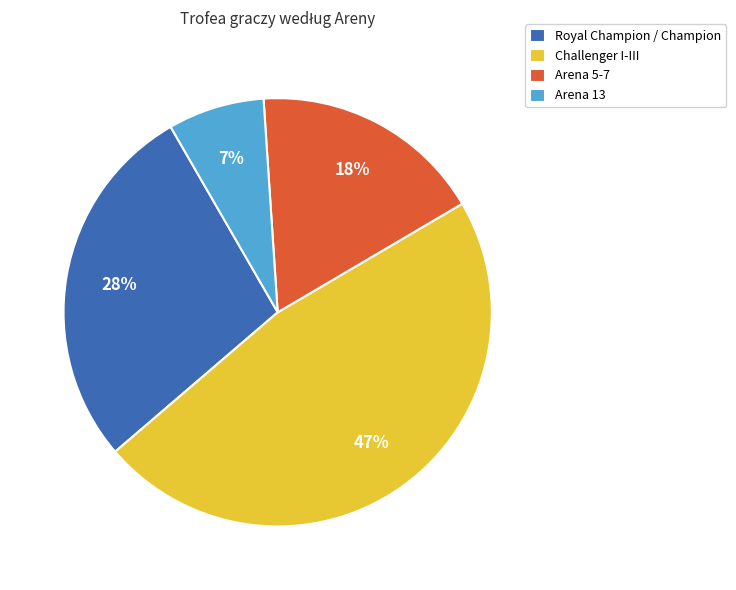

Which has a higher value, Royal Champion / Champion or Arena 5-7?

Royal Champion / Champion